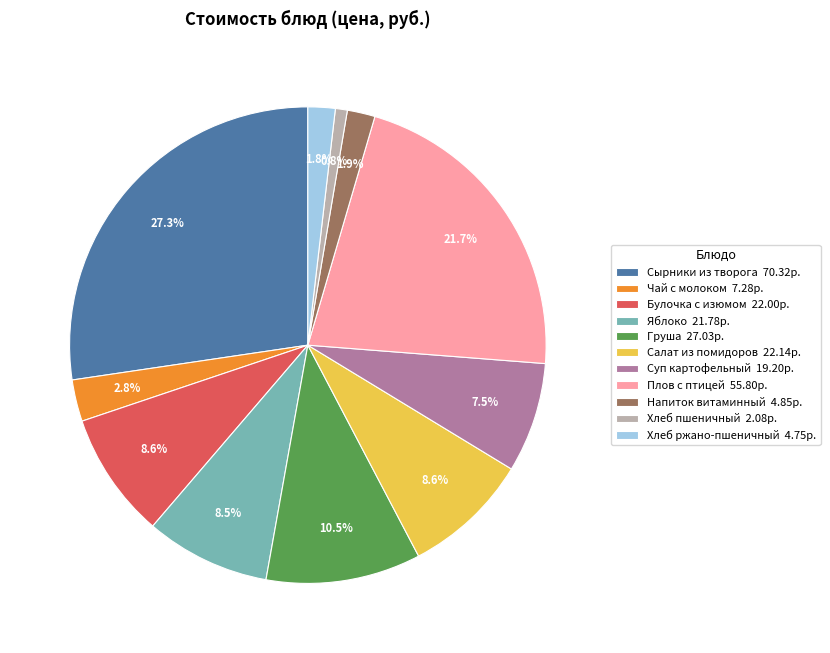

To the nearest percent, what portion does Хлеб ржано-пшеничный represent?

2%